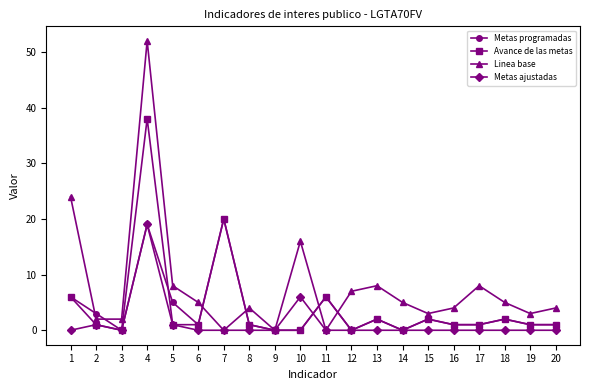

Where do Linea base and Avance de las metas first cross each other?

6 and 7